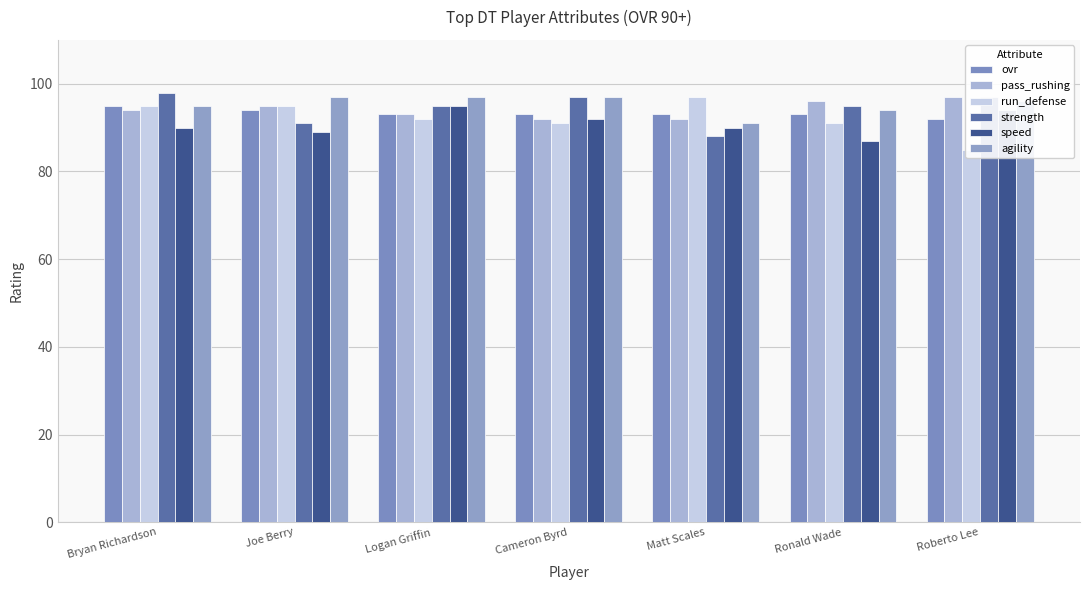

Which category has the highest value in the pass_rushing series?

Roberto Lee